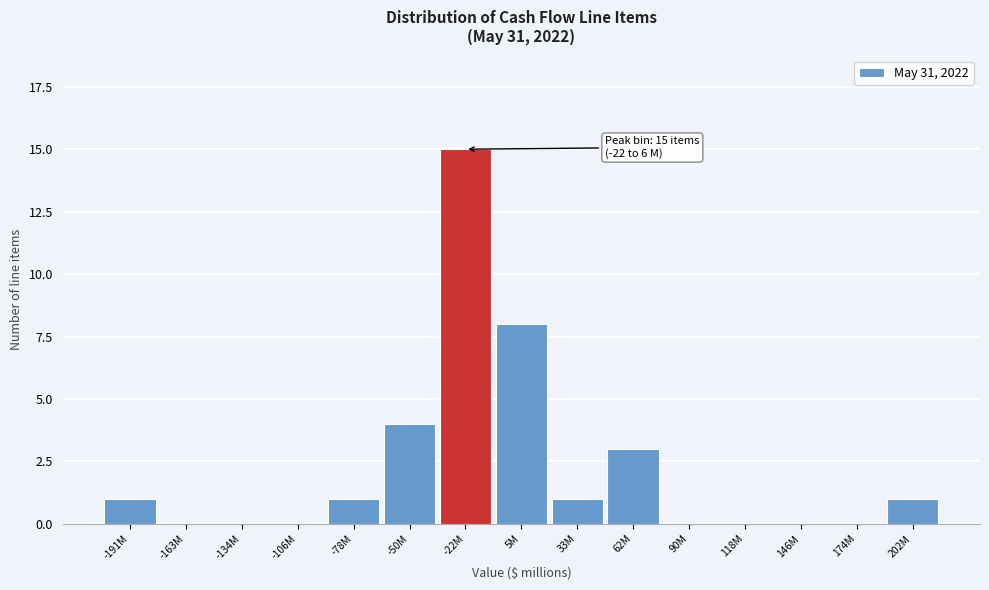

Reading left to right, list all the values displayed in this chart.

-191M=1	-163M=0	-134M=0	-106M=0	-78M=1	-50M=4	-22M=15	5M=8	33M=1	62M=3	90M=0	118M=0	146M=0	174M=0	202M=1